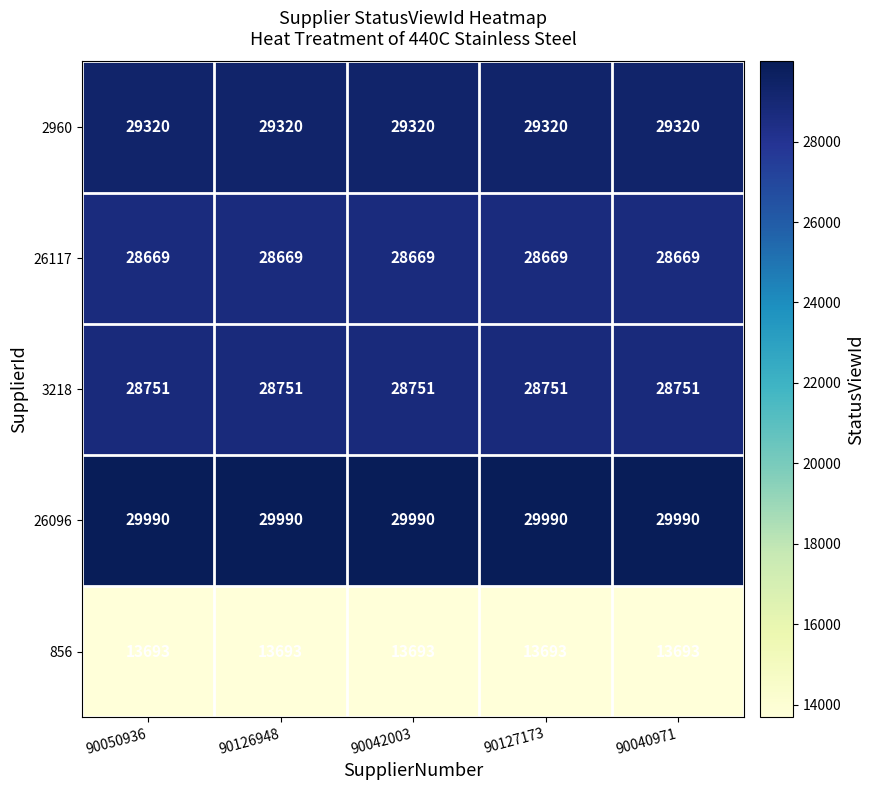

The 3218 series shows 28751 at 90126948. True or false?

True